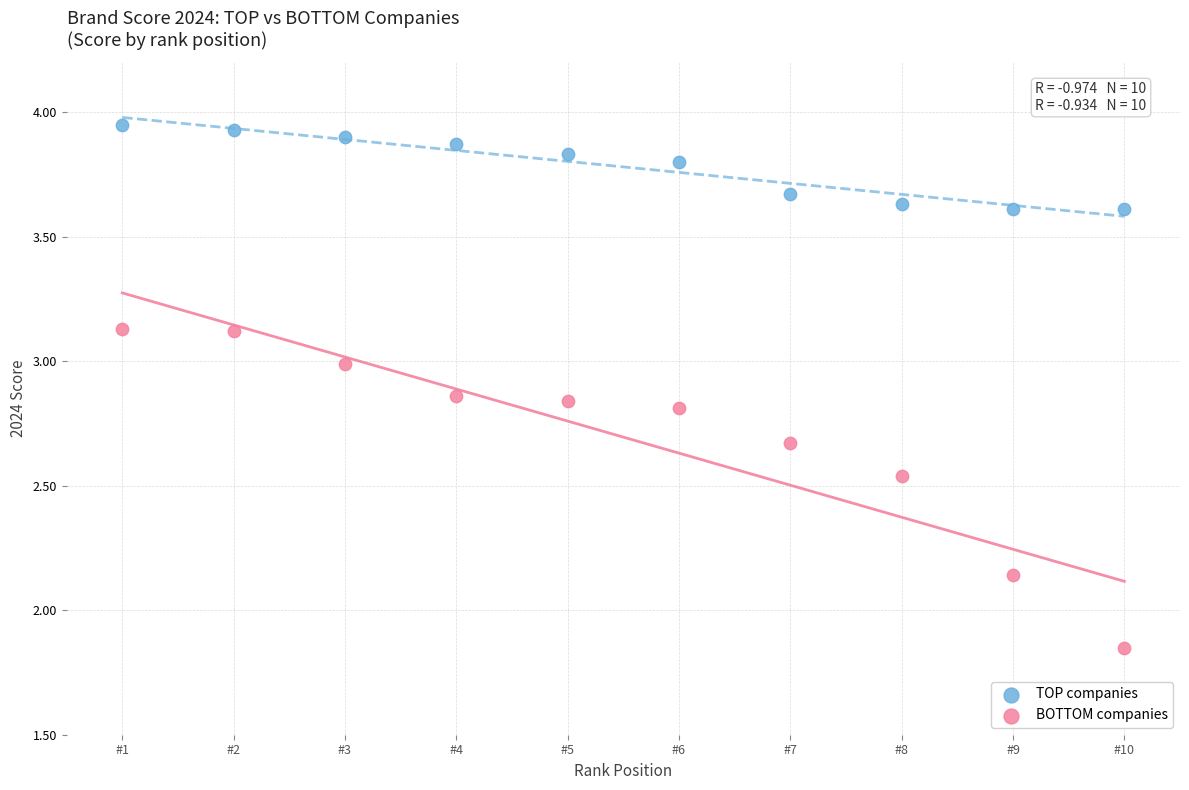

Across all data points, what is the range of X values (max minus min)?

9.0